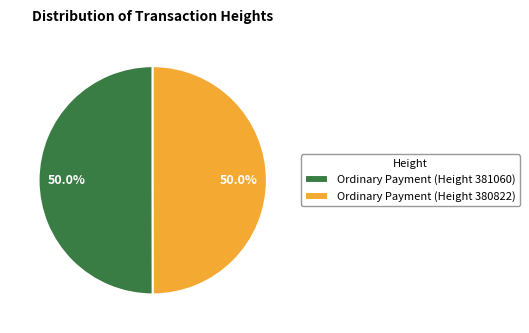

To the nearest percent, what is the combined percentage of Ordinary Payment (Height 381060) and Ordinary Payment (Height 380822)?

100%